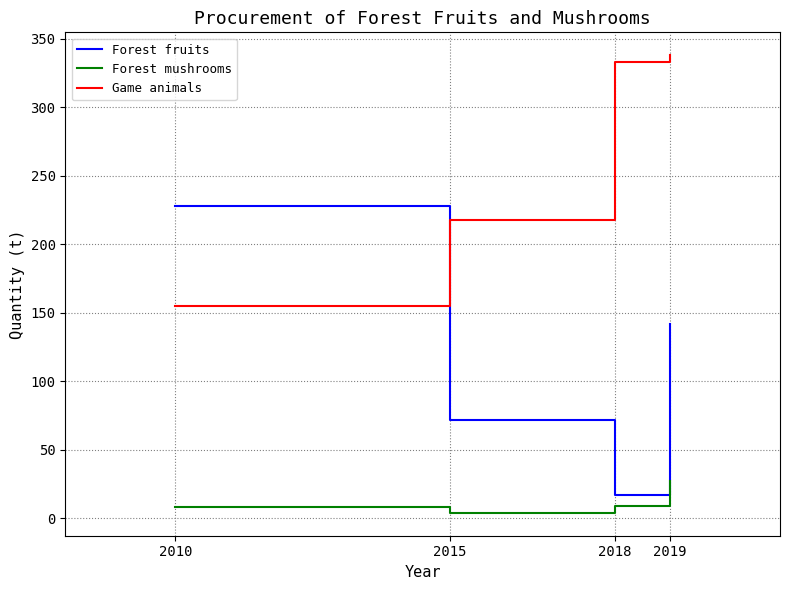

What is the difference between the Forest fruits values at 2018 and 2015?

55